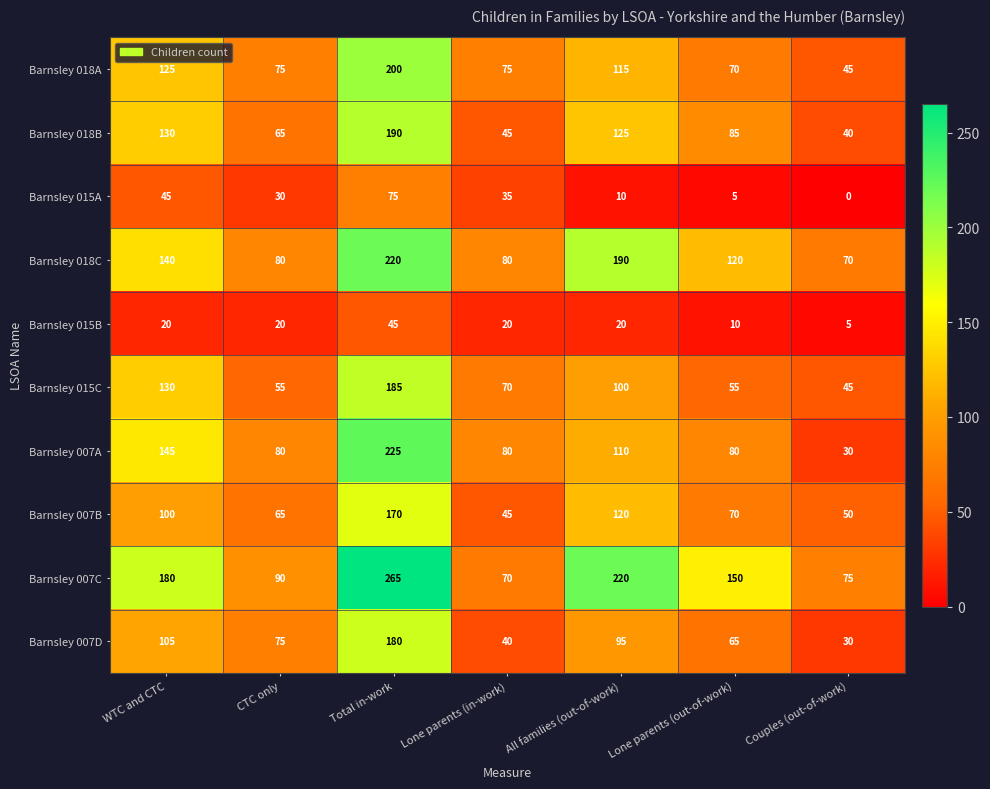

What is the difference between the highest and lowest values at All families (out-of-work)?

210